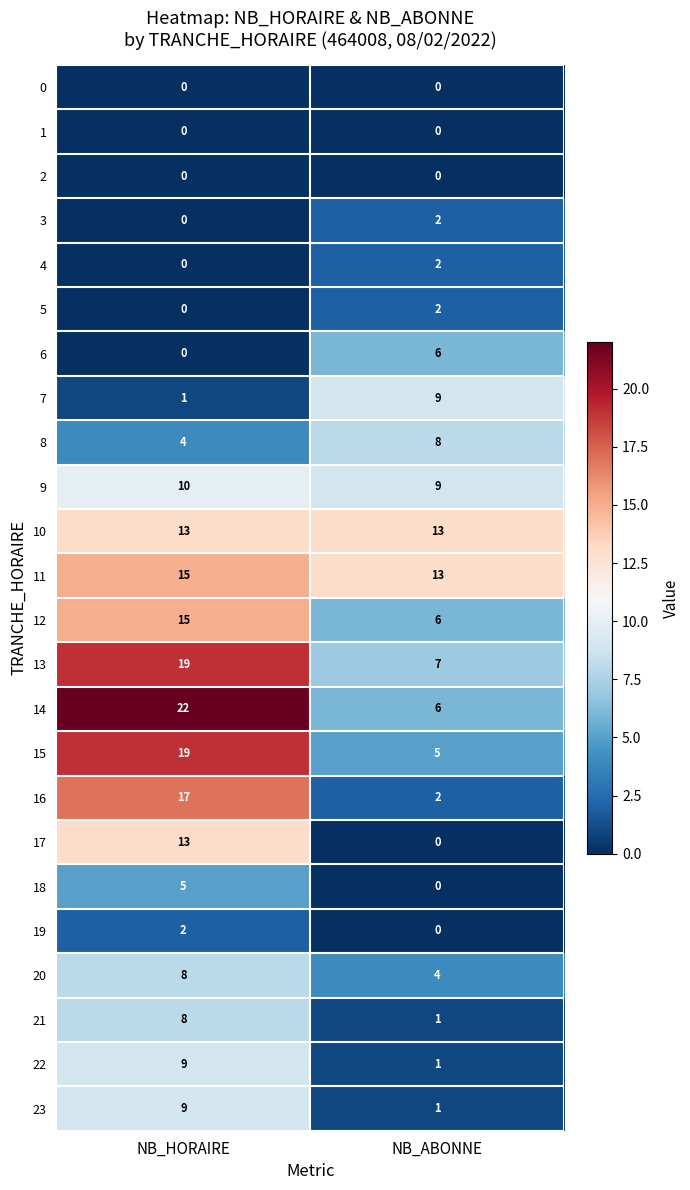

The value of 9 at NB_HORAIRE is 10. True or false?

True